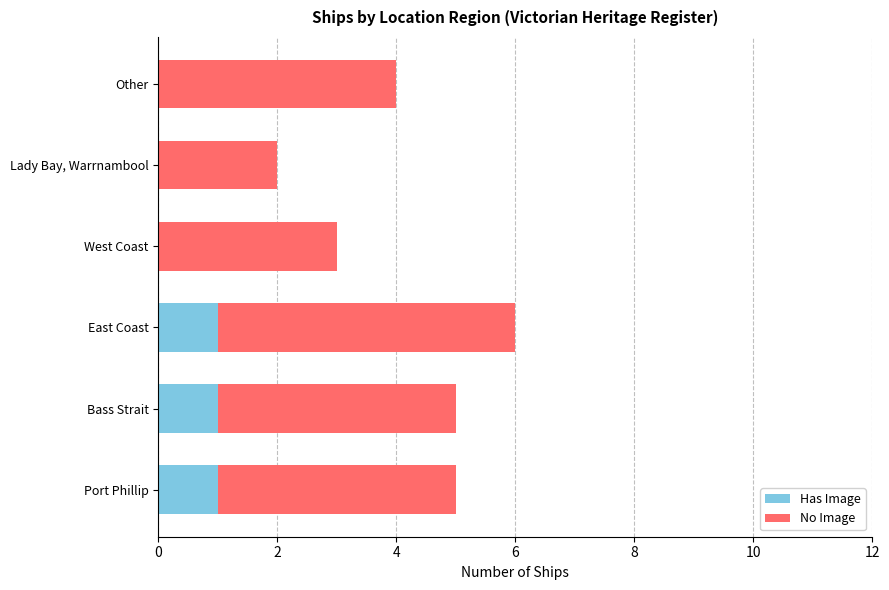

The Has Image series shows 1 at Port Phillip. True or false?

True